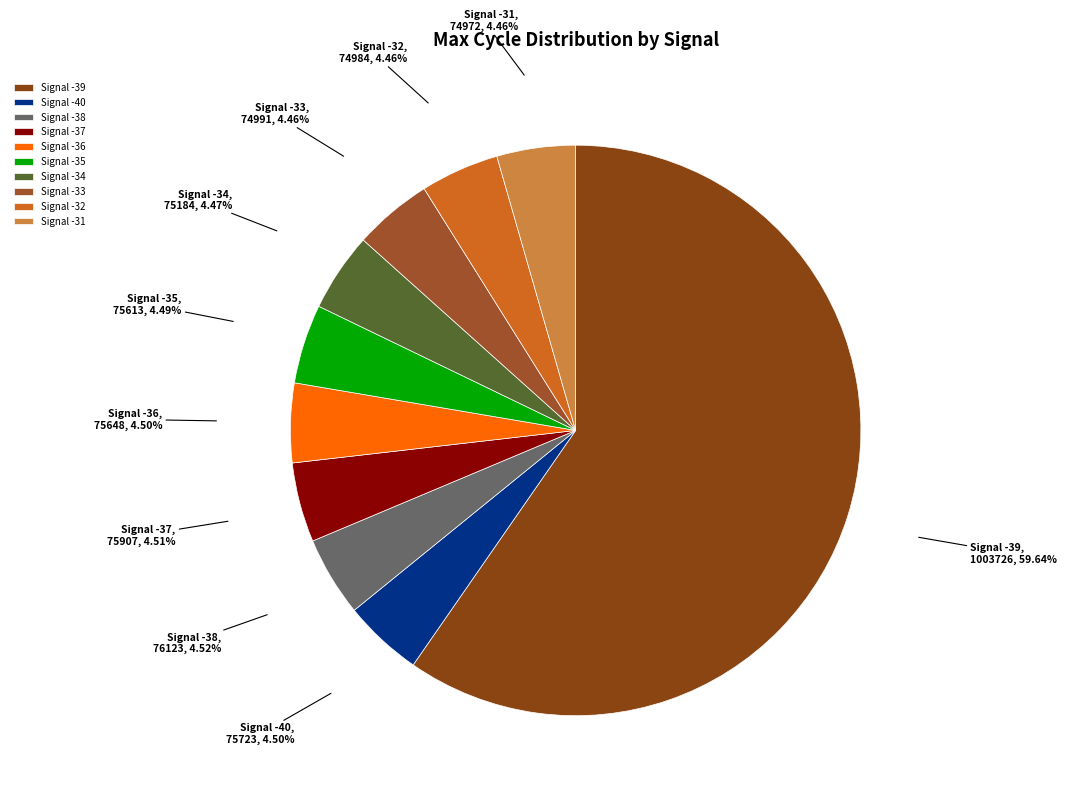

Do Signal -36 and Signal -38 together represent more than half of the pie?

No